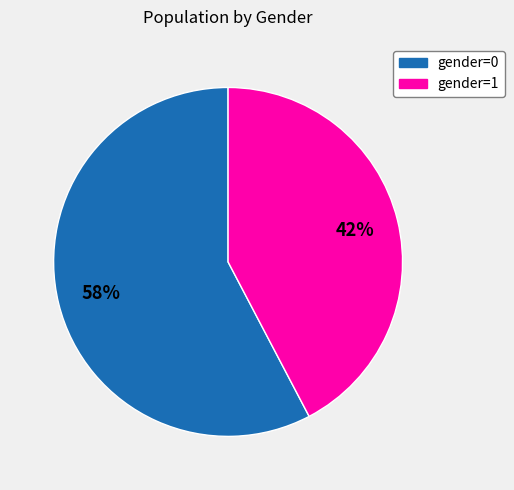

To the nearest percent, what is the average slice percentage?

50%